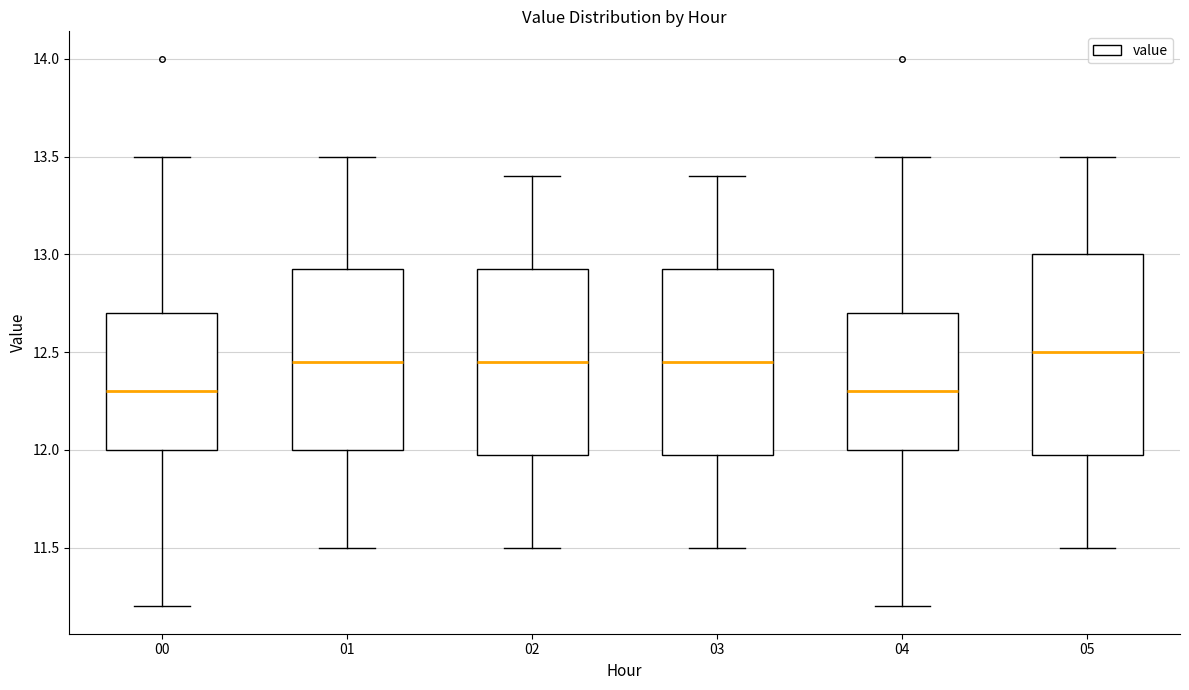

Which box is the tallest, from its lower edge to its upper edge?

05